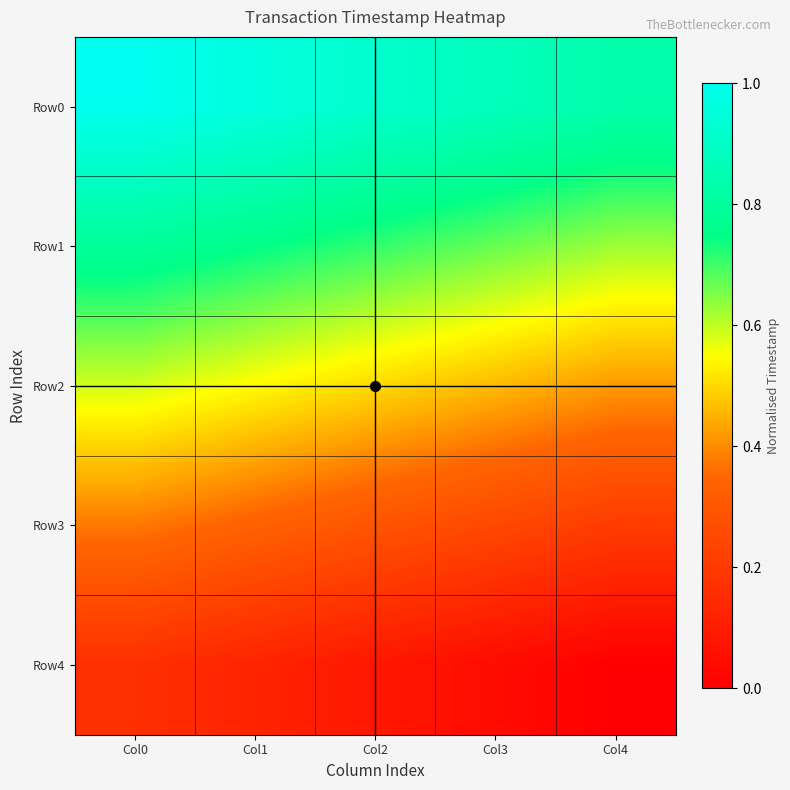

Rank the series at Col3 from highest to lowest value.

Row0, Row1, Row2, Row3, Row4